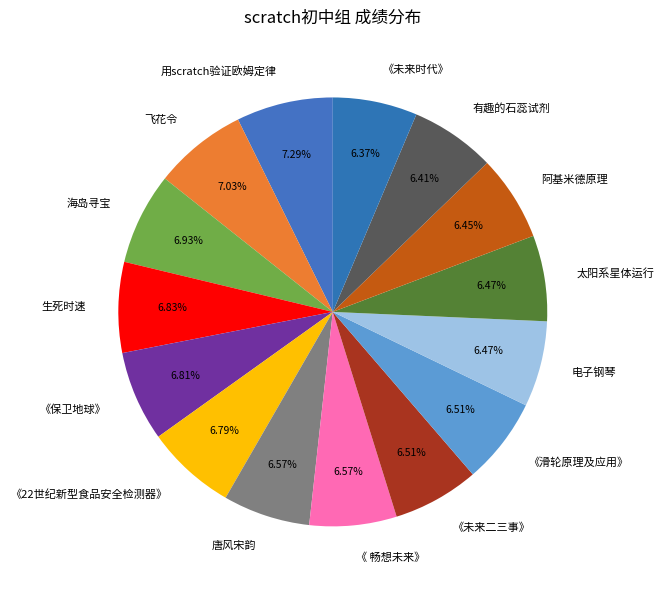

Is there any slice that represents more than half of the pie?

No